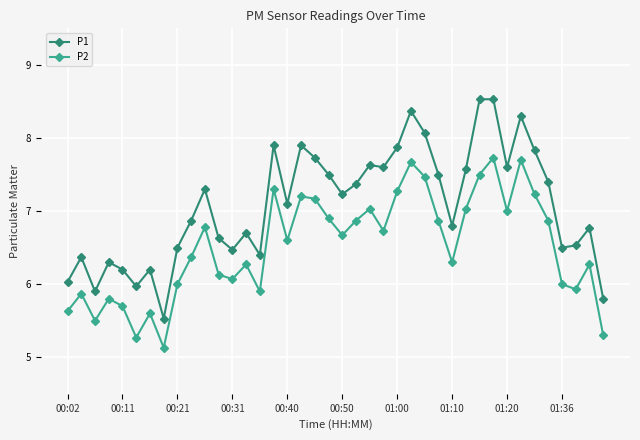

What is the difference between the maximum and minimum values in the P2 series?

2.6